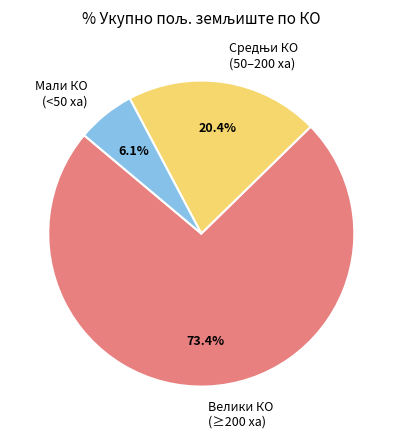

Is the sum of Велики КО (≥200 ха) and Мали КО (<50 ха) greater than half?

Yes